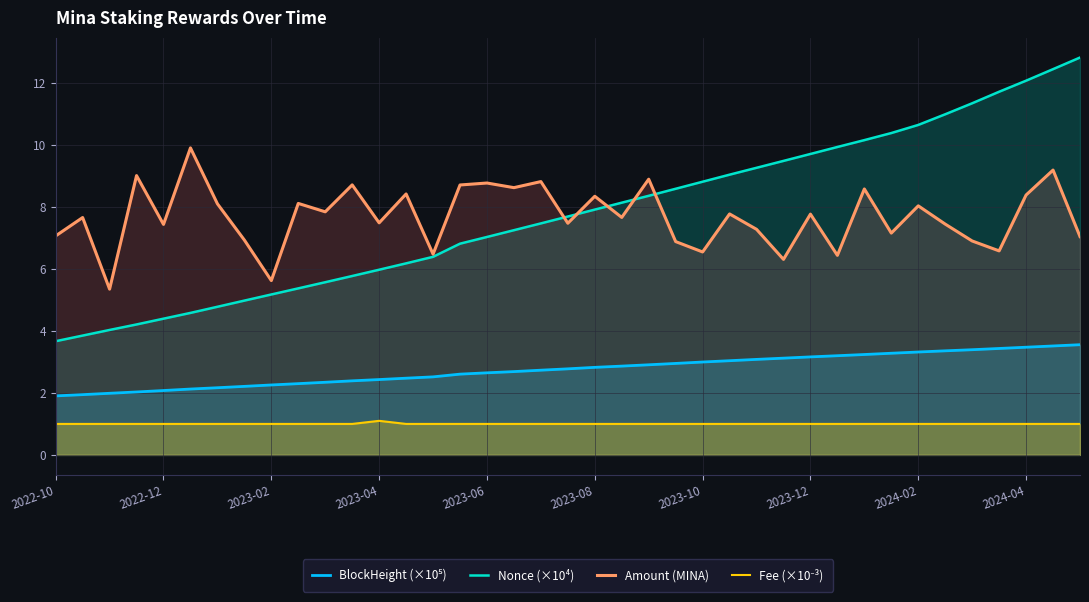

Is it true that Amount (MINA) equals 8.7 at 15?

True